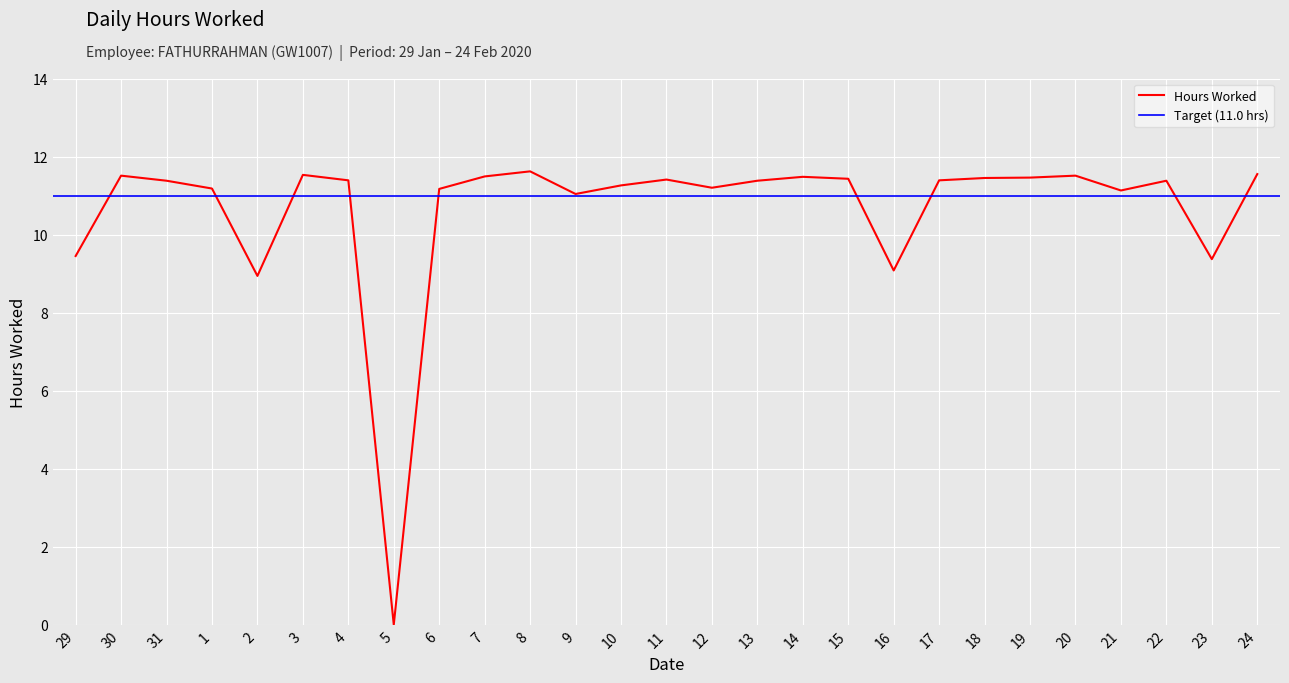

How many positive values are there?

26